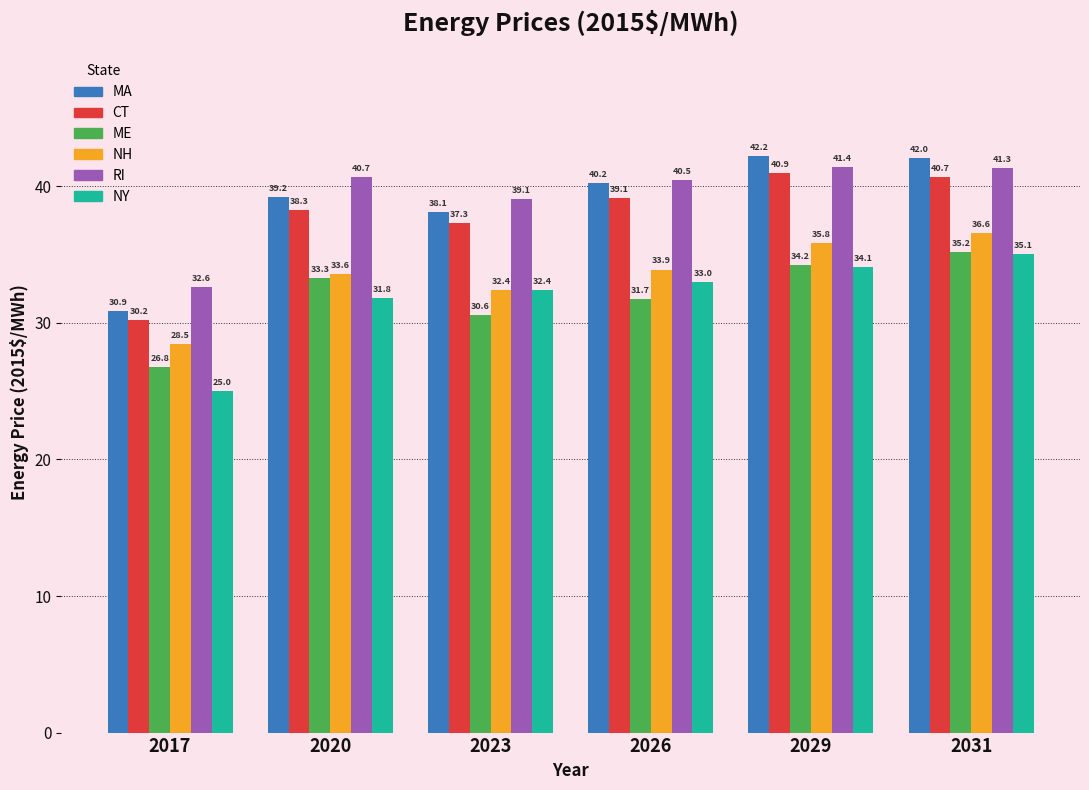

What value does the NY series have at 2020?

31.8